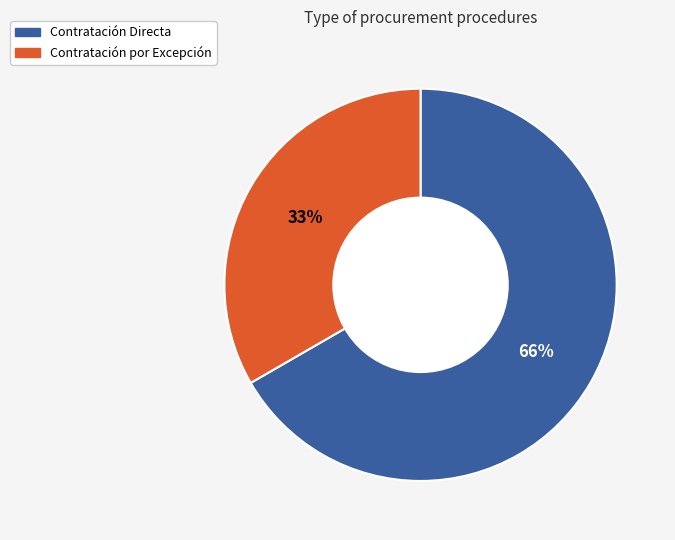

True or false: Contratación por Excepción accounts for 72% of the total.

False